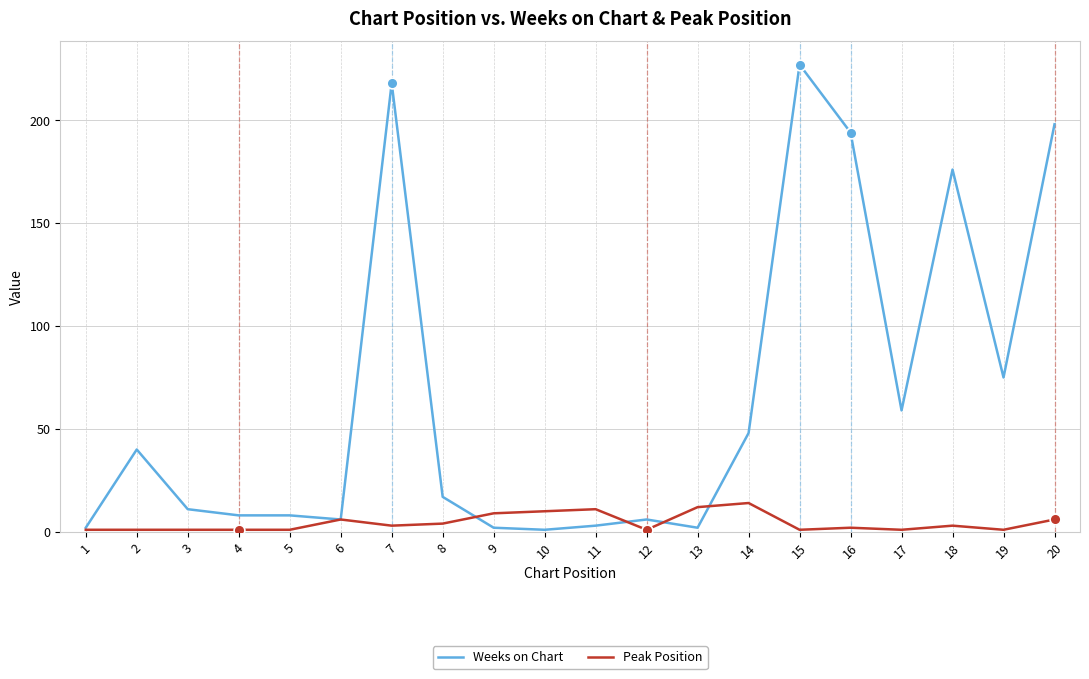

Which series has the largest total across all categories?

Weeks on Chart